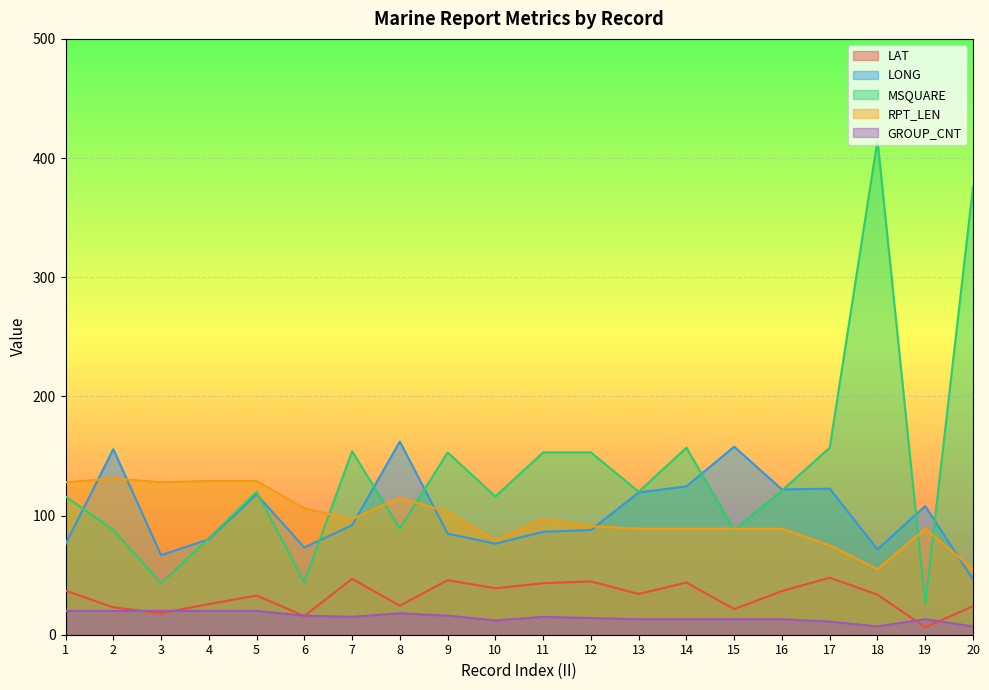

Which series has the largest total across all categories?

MSQUARE